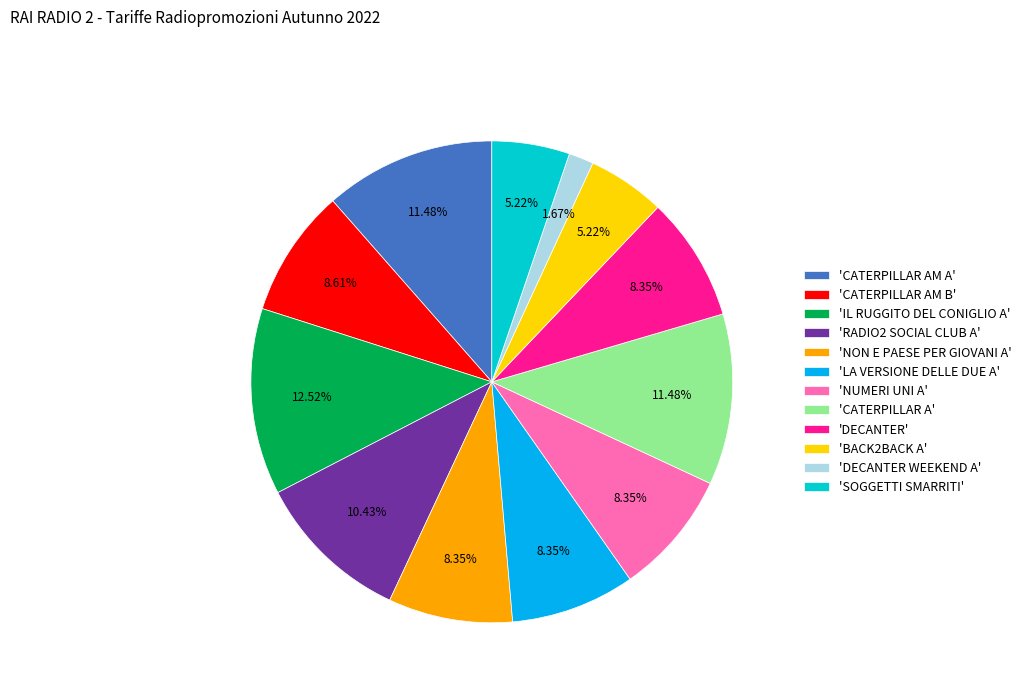

Is there a majority slice in this chart?

No